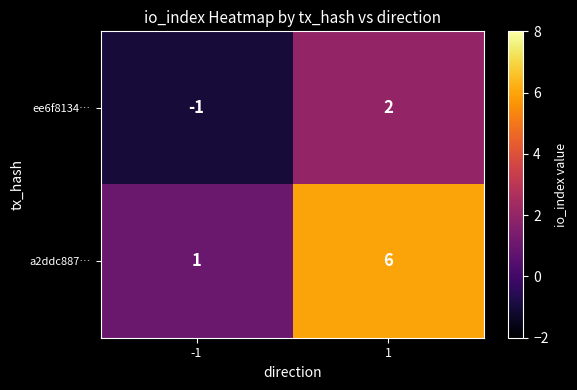

The value of a2ddc887… at -1 is 1. True or false?

True